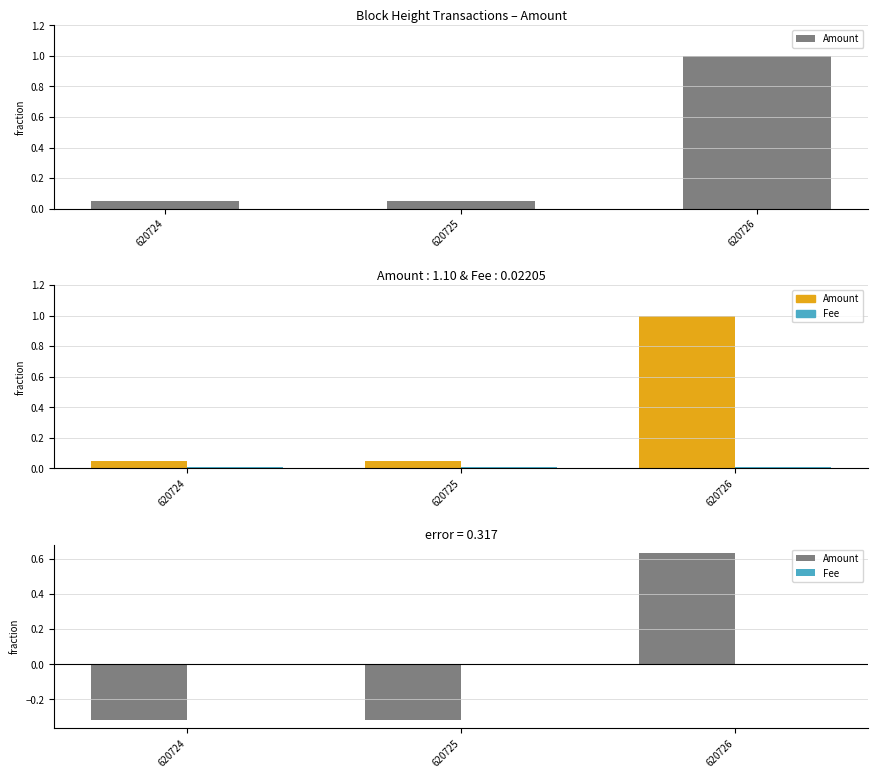

At 620726, list the series in order from smallest to largest.

Fee, Amount